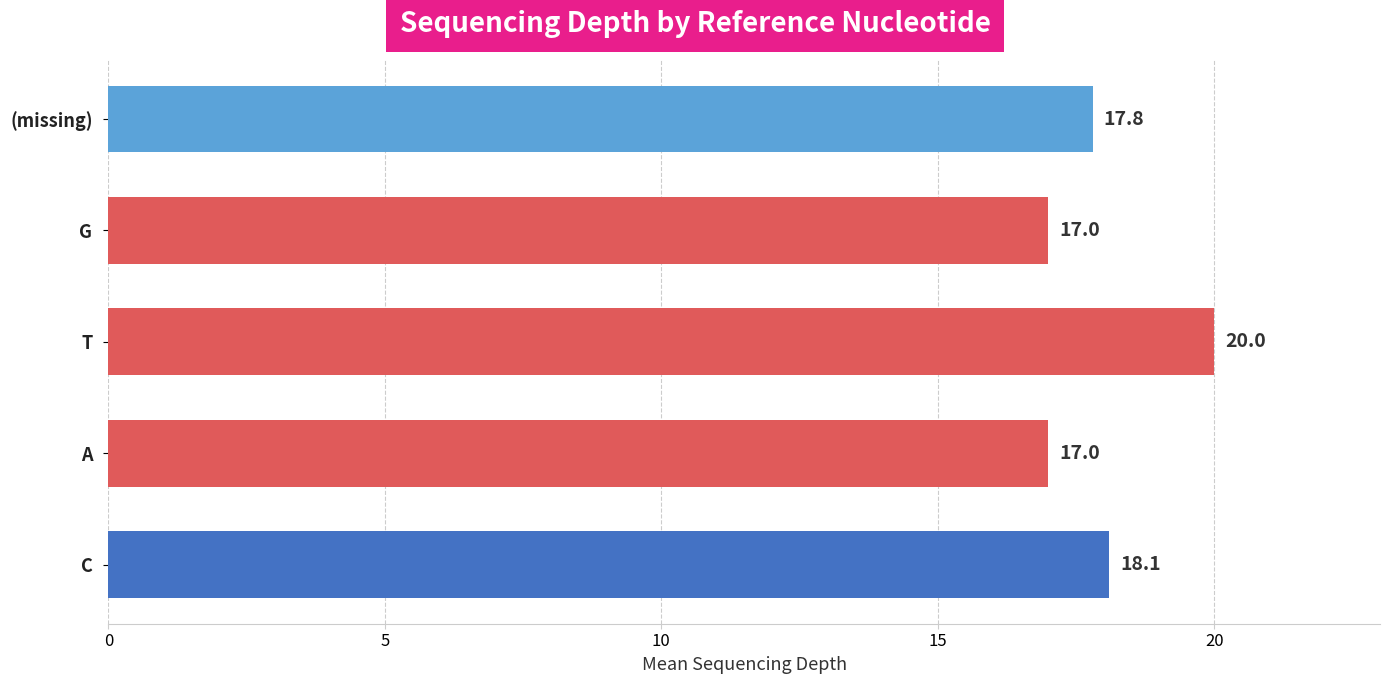

Reading bottom to top, list all the values displayed in this chart.

C=18.1	A=17.0	T=20.0	G=17.0	(missing)=17.8